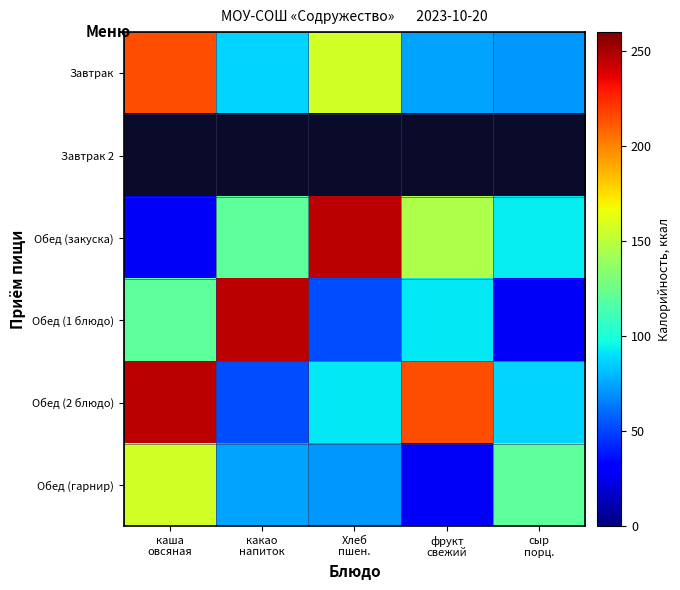

How many data points does each series have?

5